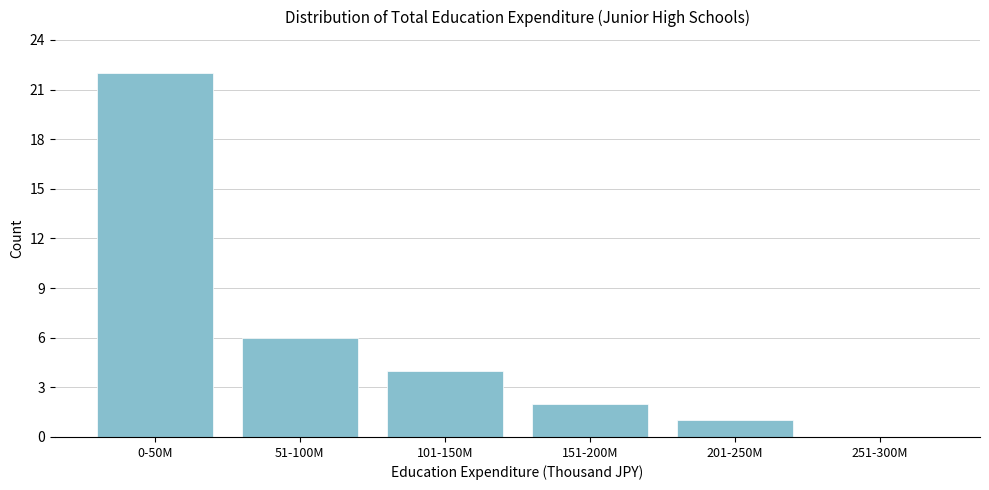

Reading right to left, transcribe all the data shown in this chart.

251-300M=0	201-250M=1	151-200M=2	101-150M=4	51-100M=6	0-50M=22